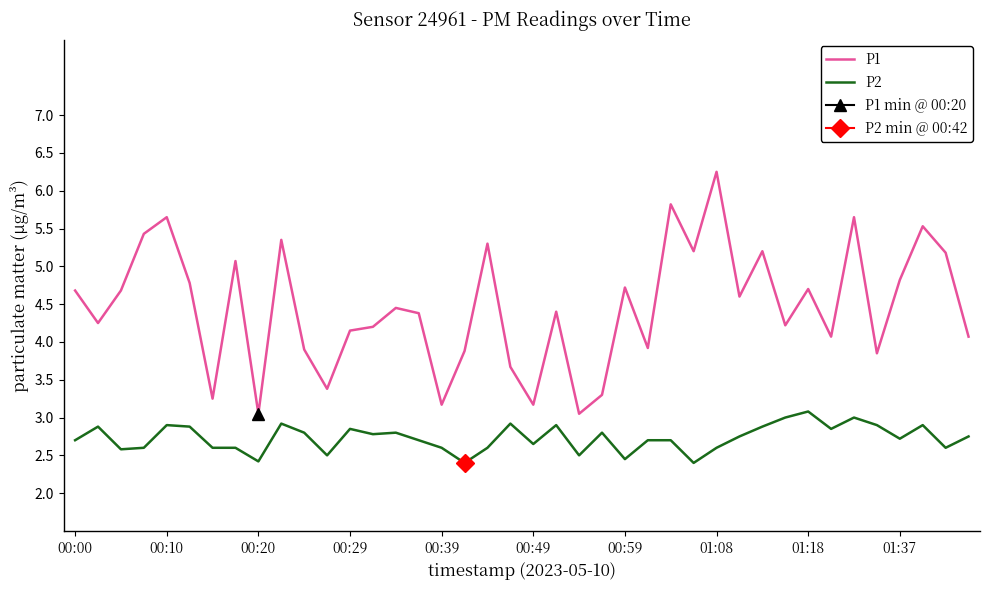

Which series has the largest total across all categories?

P1